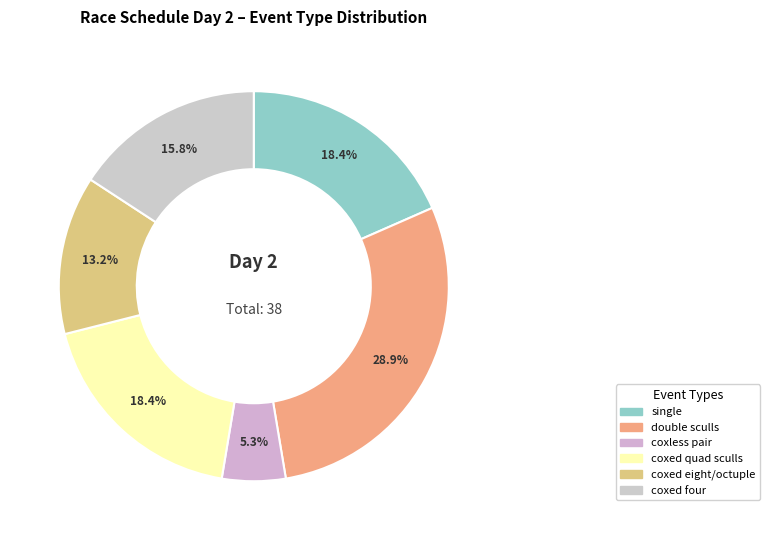

How many slices are in this pie chart?

6